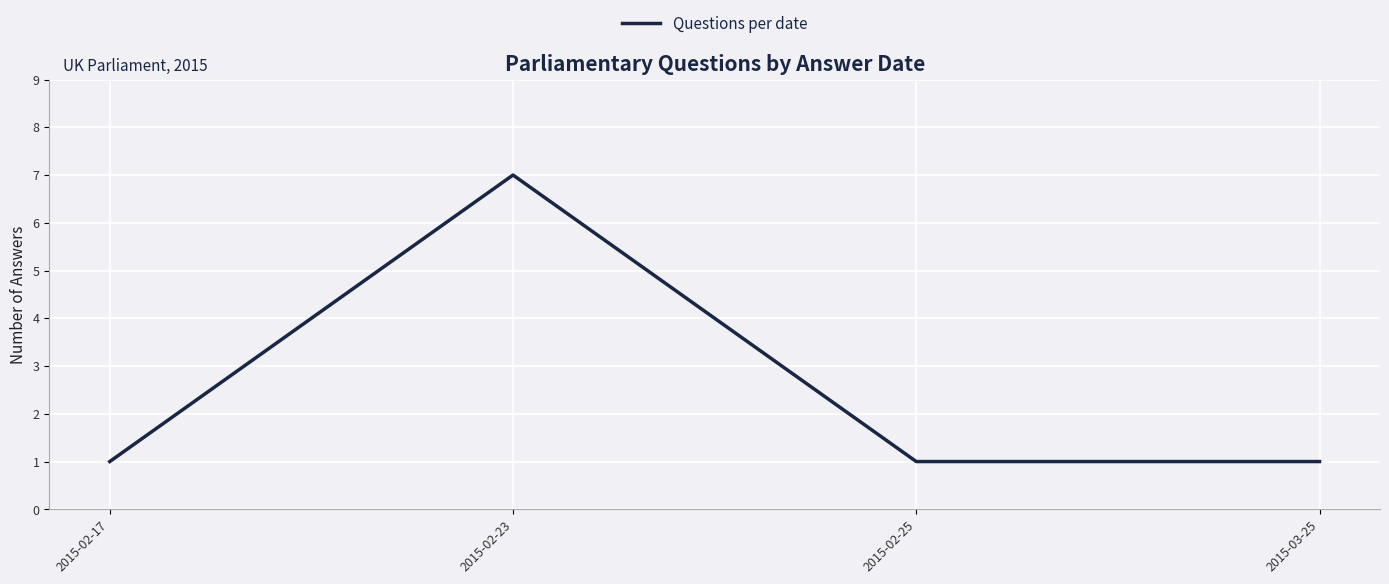

Does the chart display data point markers on the line(s)?

No